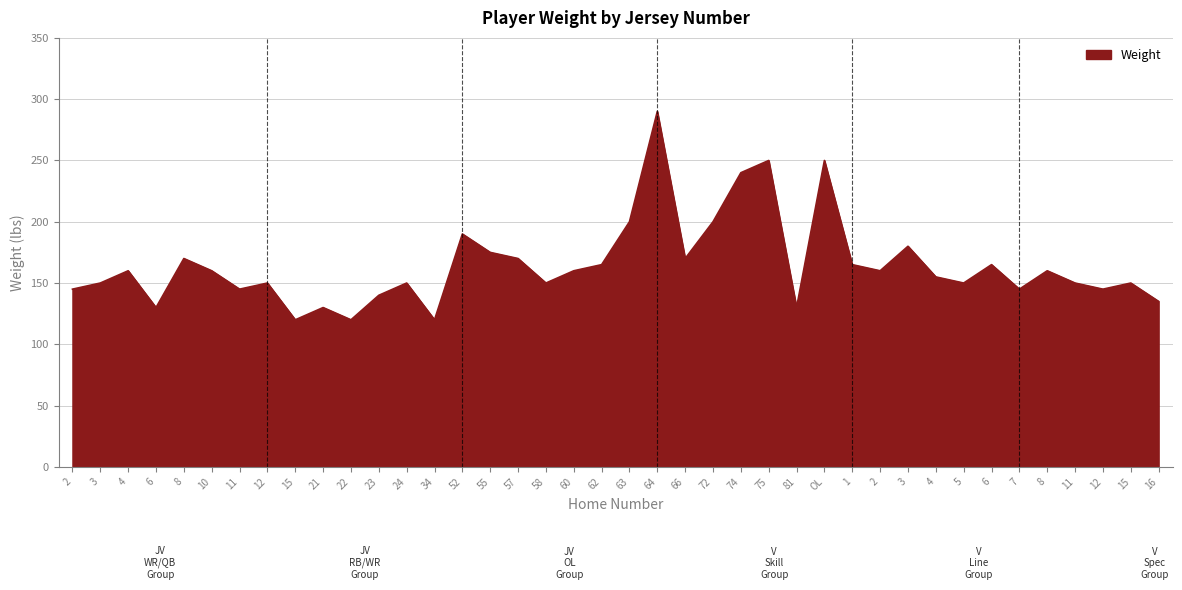

What is the ratio of the value at 2 to the value at 62?

0.9